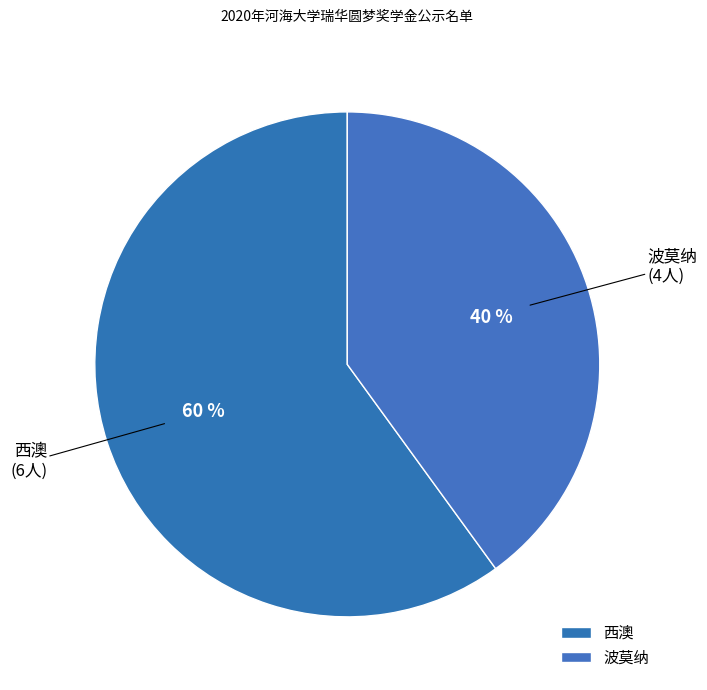

What is the smallest slice in the pie chart?

波莫纳